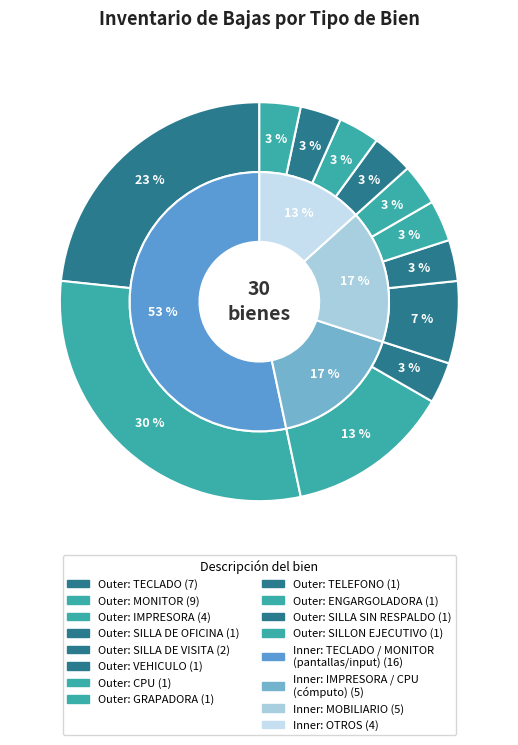

How many segments does this pie chart have?

12